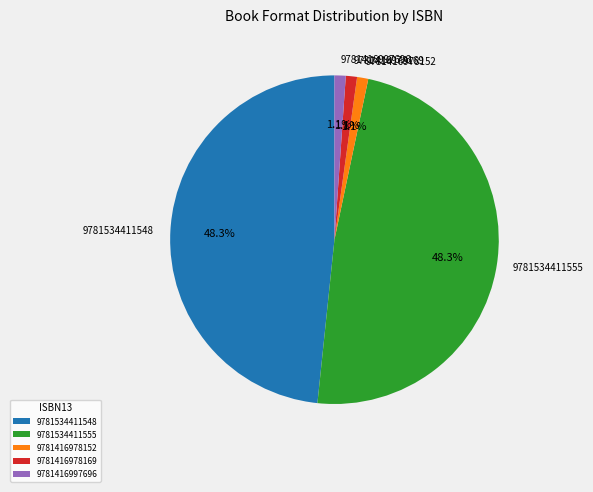

Is 9781534411555 the majority of the pie?

No